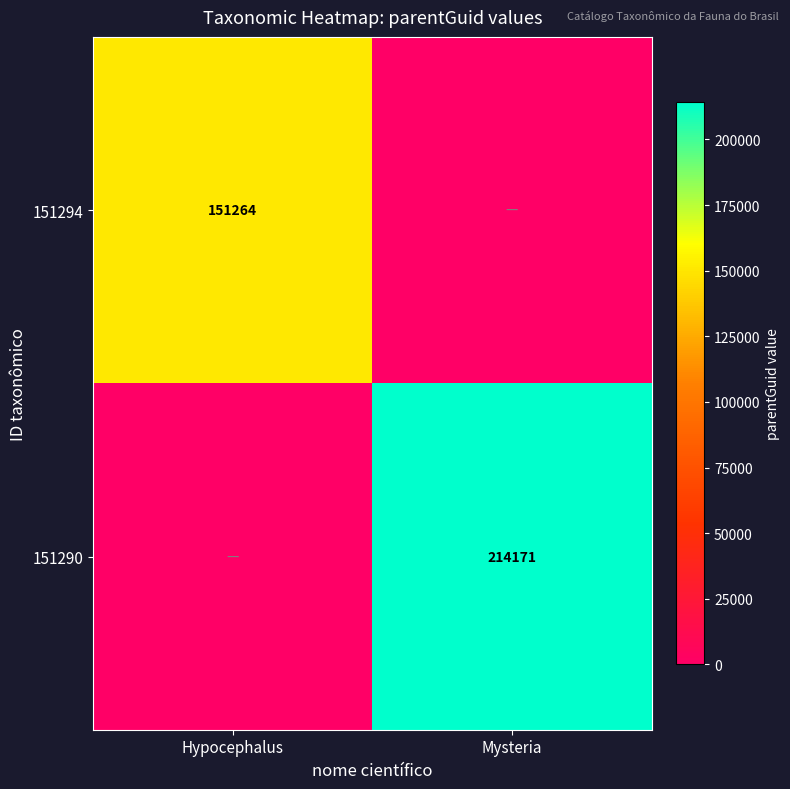

True or false: 151294 has a value of 151264 at Hypocephalus.

True